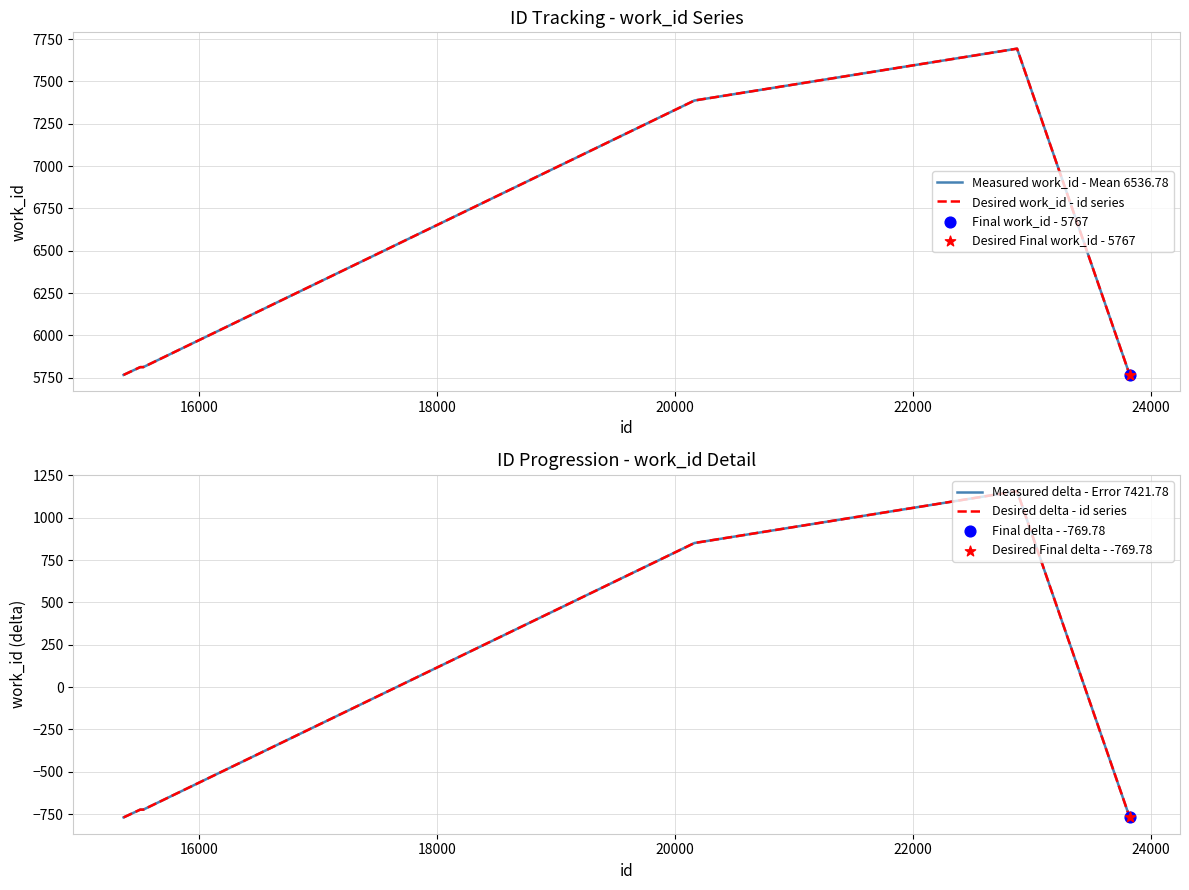

Is the value of Measured delta - Error 7421.78 at 26000 greater than the value of Measured work_id - Mean 6536.78 at 22000?

No